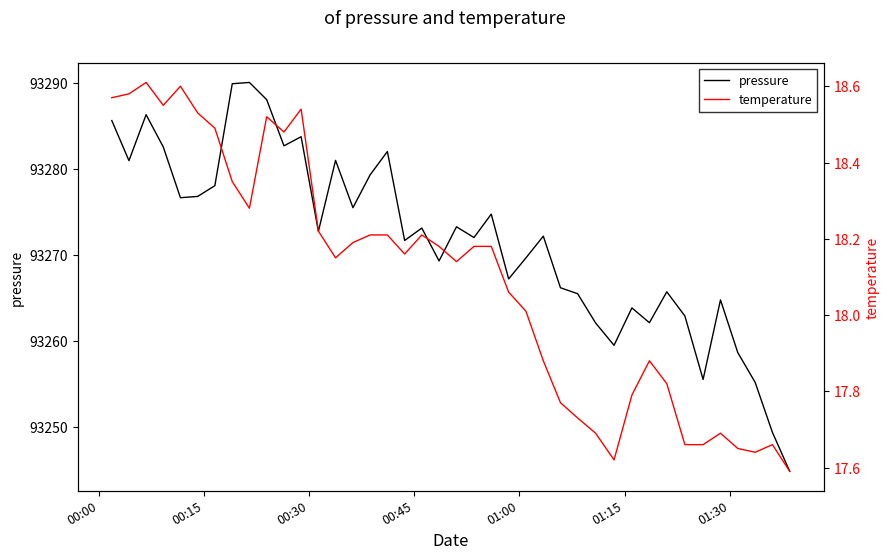

What is the value of the pressure point at the 4th from the left?

93282.6